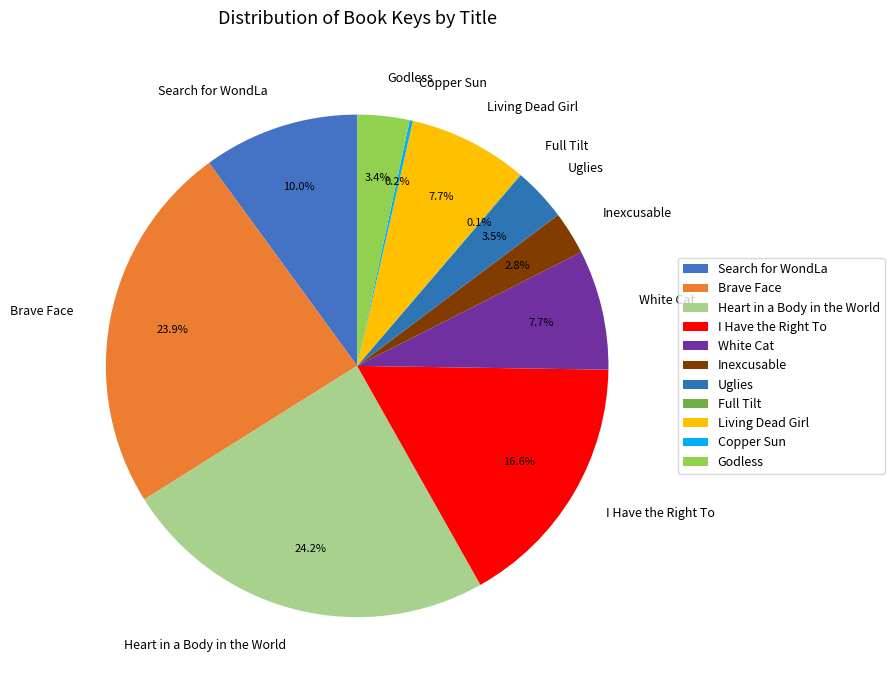

How much of the chart is everything except Uglies?

96.5%